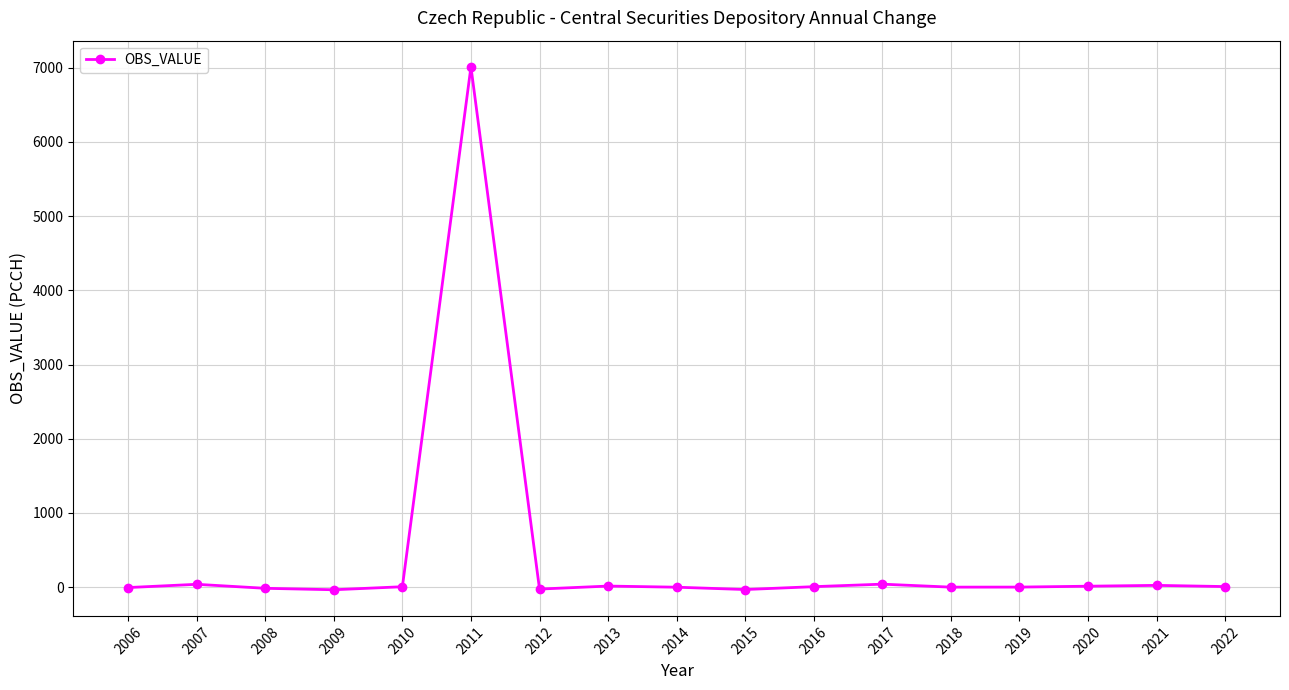

True or false: there are more than 0 points higher than both neighbors.

True